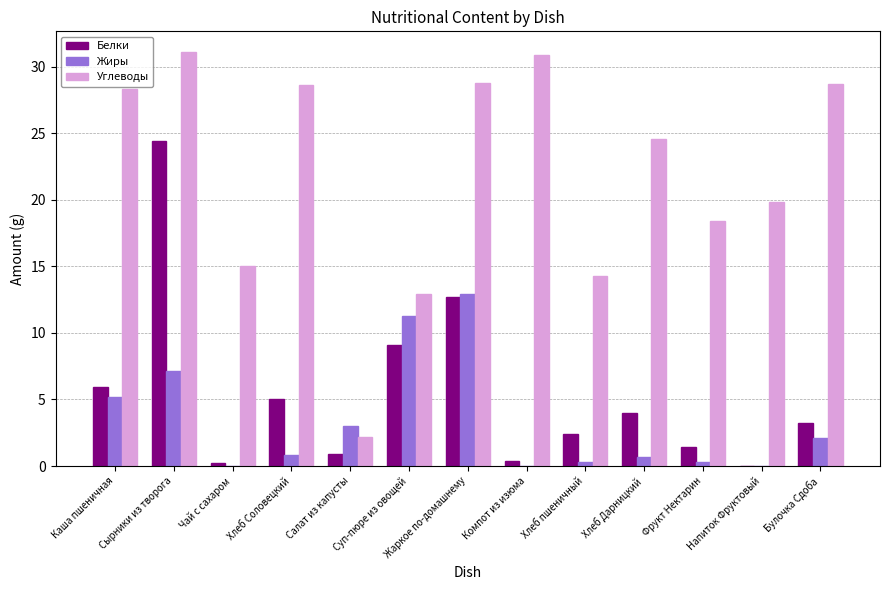

At which label does Углеводы first exceed 24?

Каша пшеничная